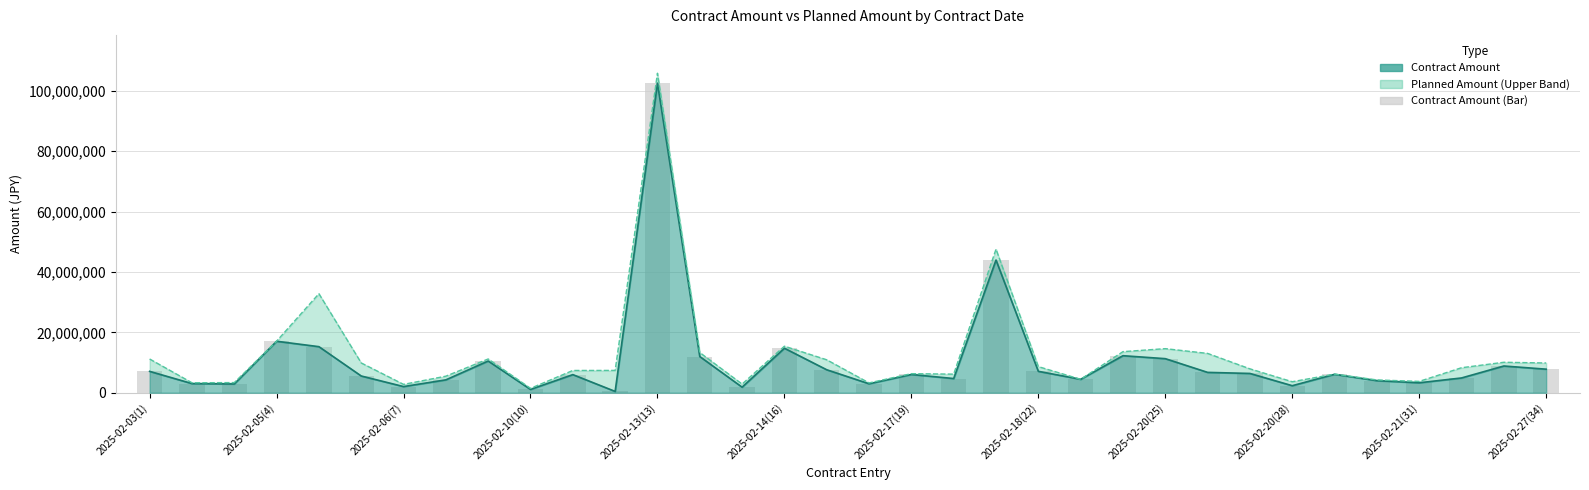

Between 2025-02-06(6) and 2025-02-18(22), which is larger?

2025-02-18(22)